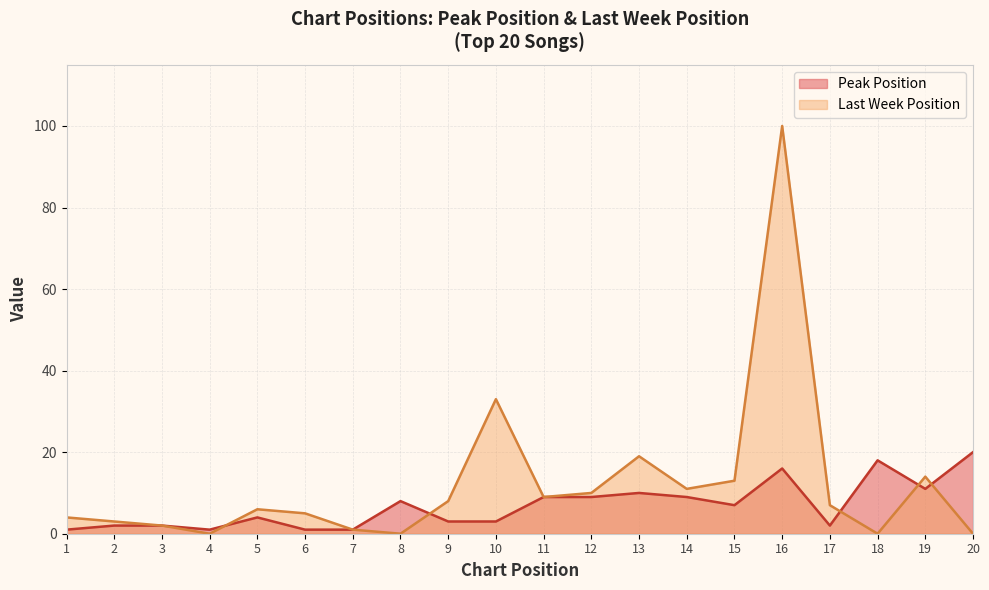

Reading left to right, extract all data points from this chart.

1	2	2	1	4	1	1	8	3	3	9	9	10	9	7	16	2	18	11	20